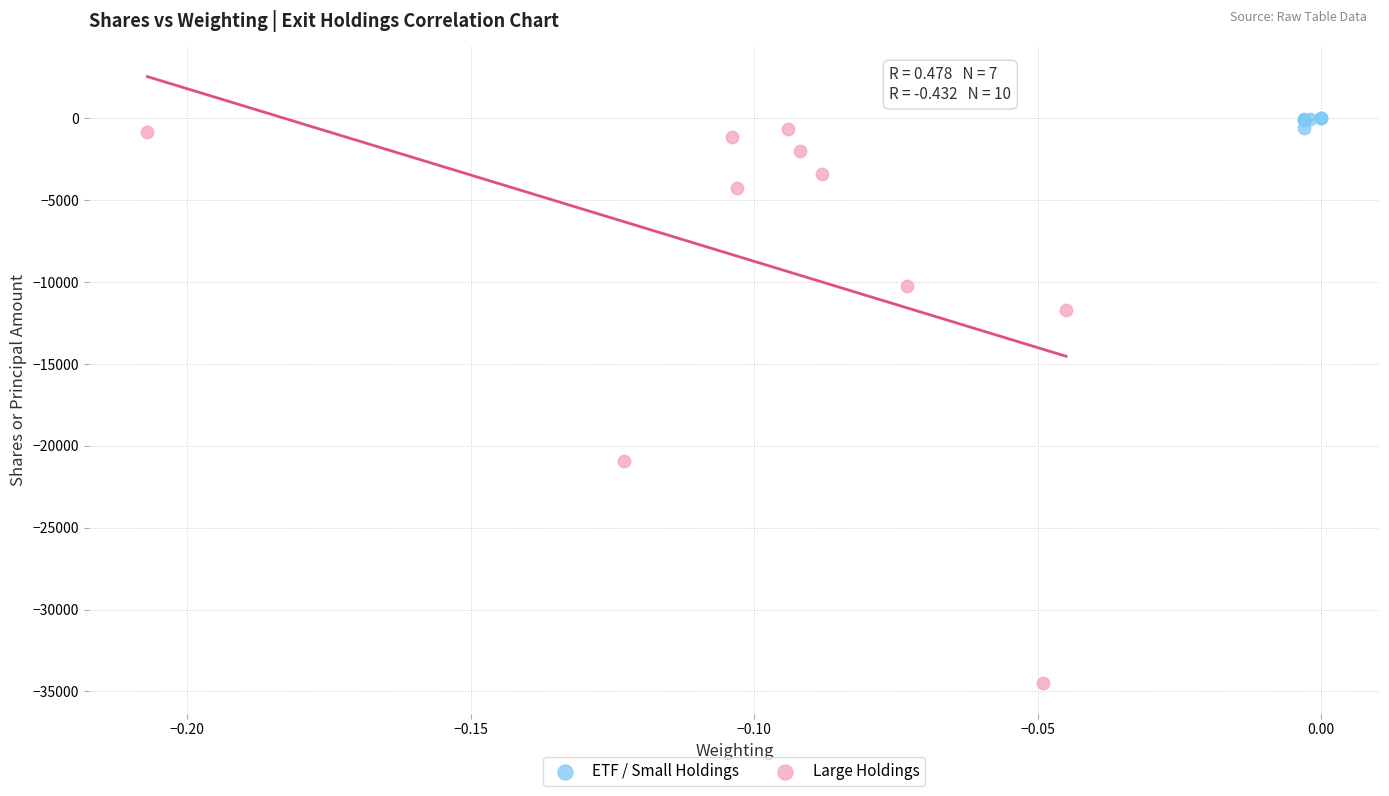

Which series has the widest spread of Y values?

Large Holdings